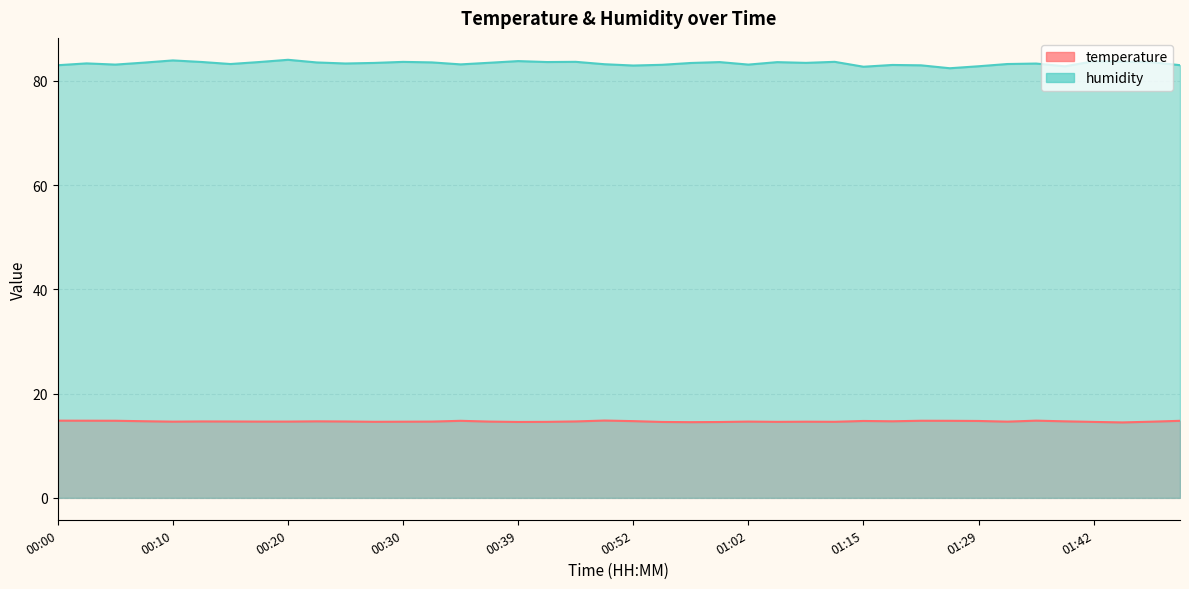

True or false: temperature and humidity intersect in this chart.

False